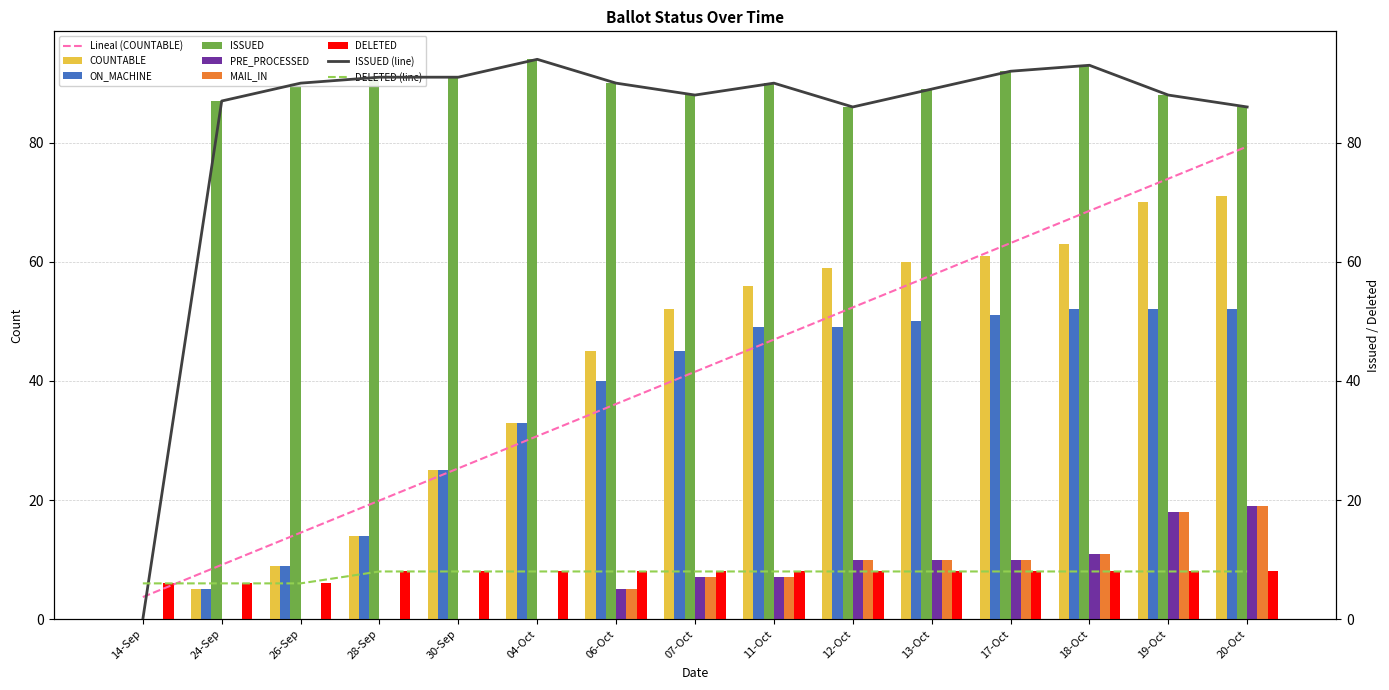

The PRE_PROCESSED series shows 4 at 07-Oct. True or false?

False